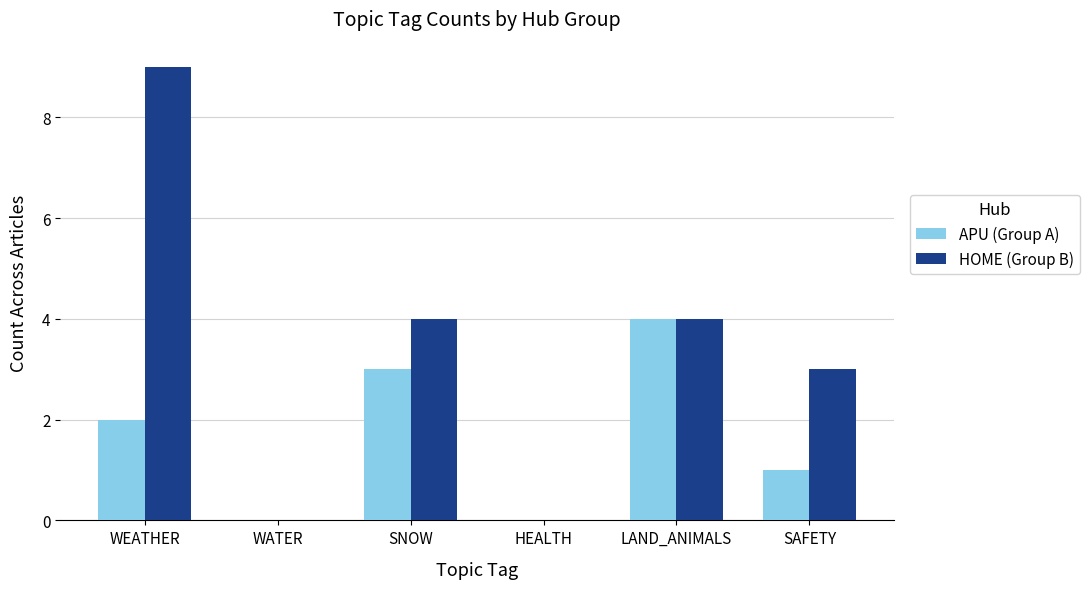

What is the approximate value of APU (Group A) at SAFETY?

1